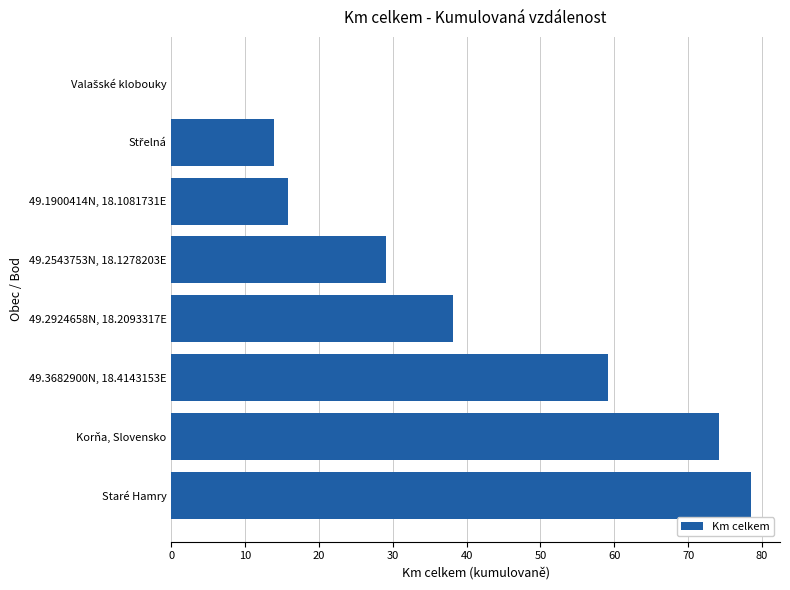

Count the number of categories in the chart.

8